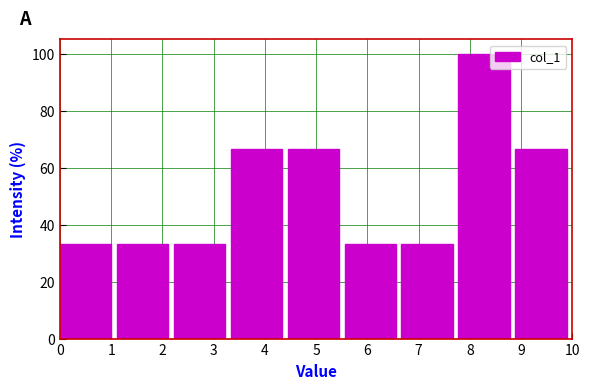

How tall is the bar that spans 8.9 to 10.0 on the x-axis? Neither the bar edges nor the heights are printed on the chart, so give them approximately, as read against the axes.

66